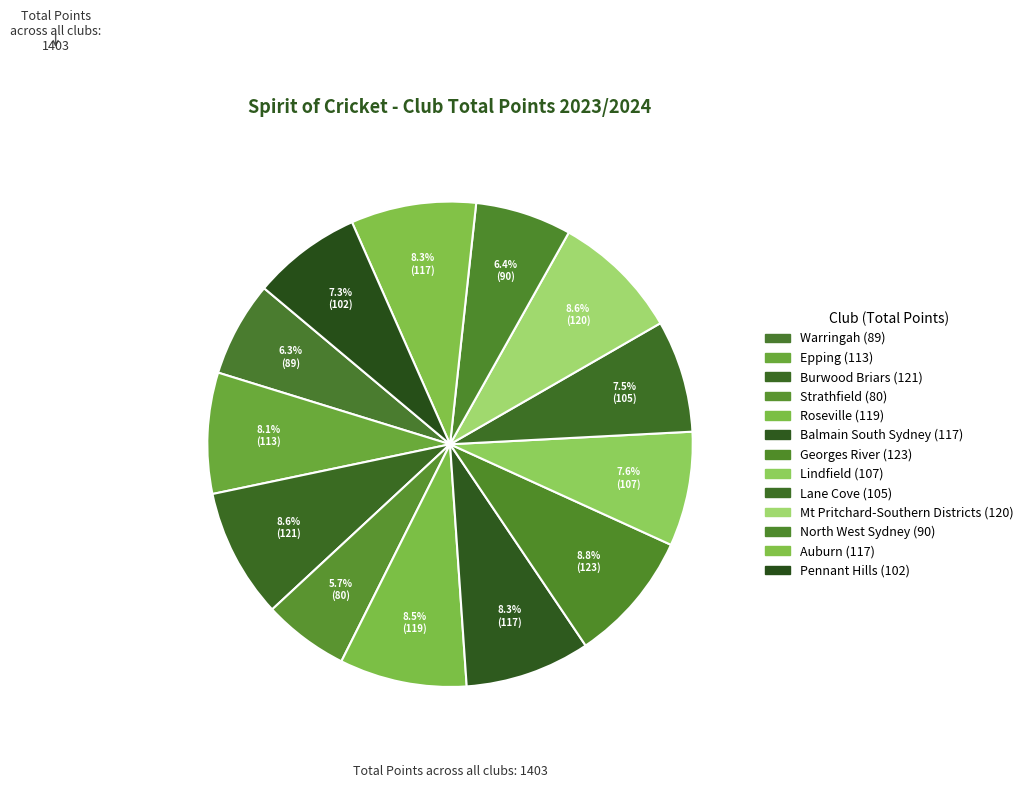

Count the number of slices in the pie.

13